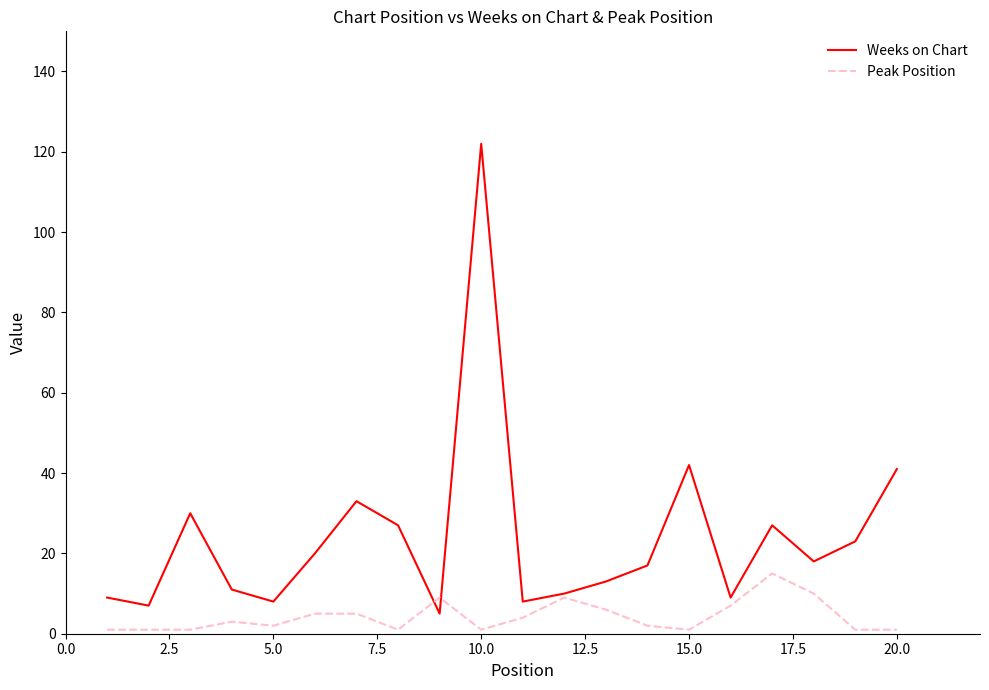

Rank the series by their average value, from lowest to highest.

Peak Position, Weeks on Chart